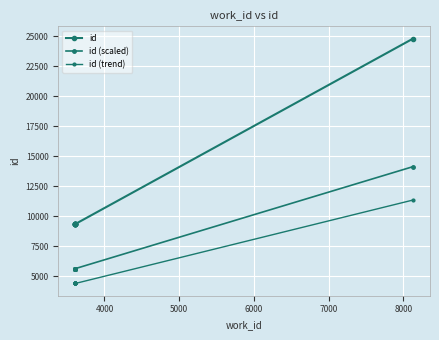

True or false: id (scaled) and id intersect in this chart.

False